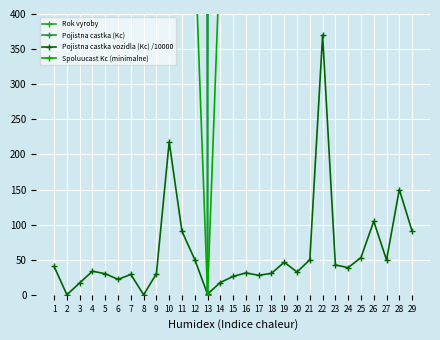

Which series has the largest total across all categories?

Pojistna castka (Kc)